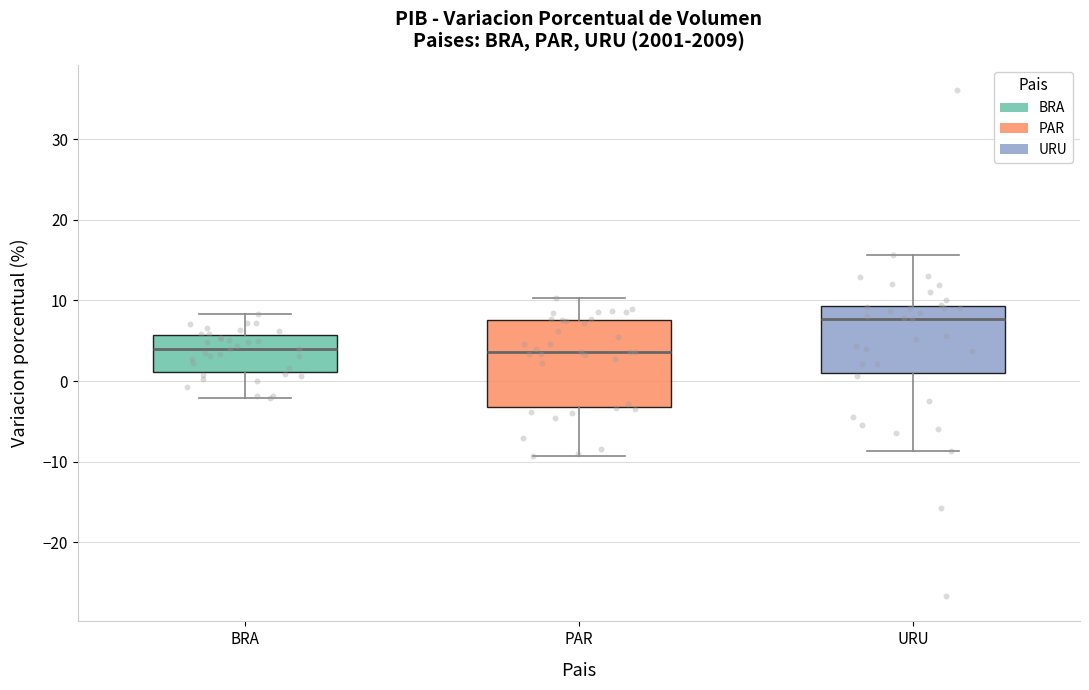

Where is the upper edge of the box for PAR on the y-axis? The values are not printed on the chart, so give them approximately, as read against the axis.

8